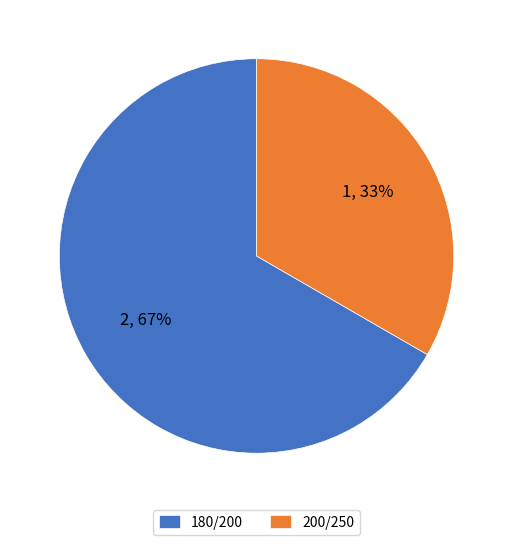

Which category has the biggest portion of the pie?

180/200